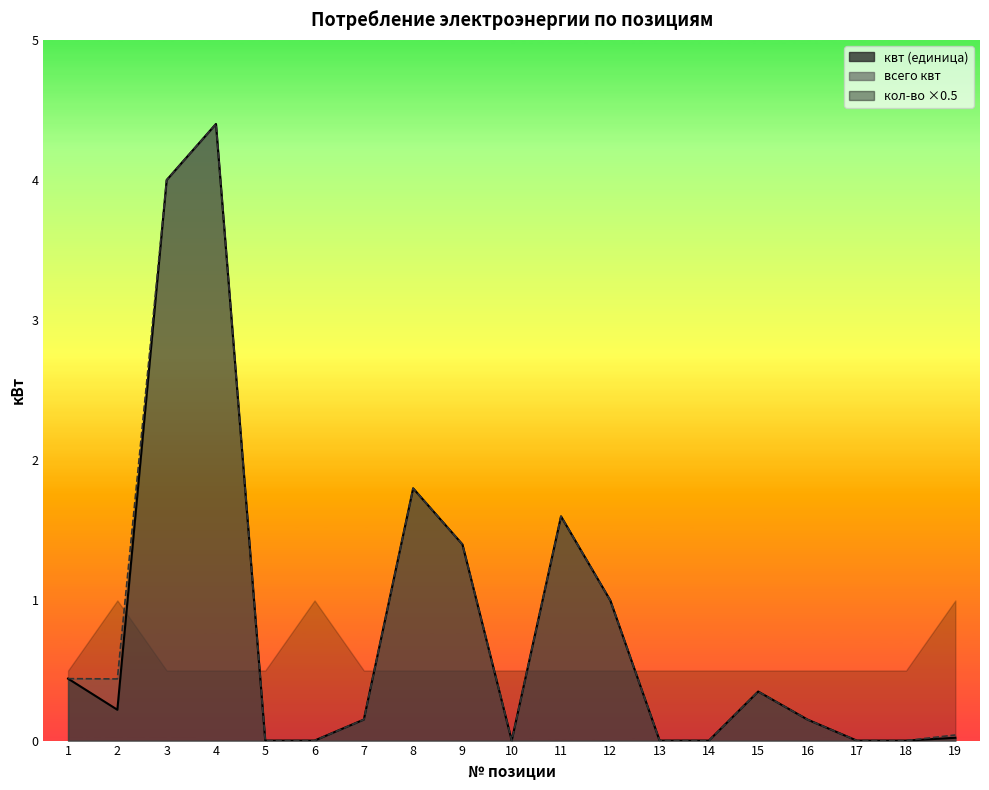

True or false: всего квт has more than 2 interior local peaks.

True